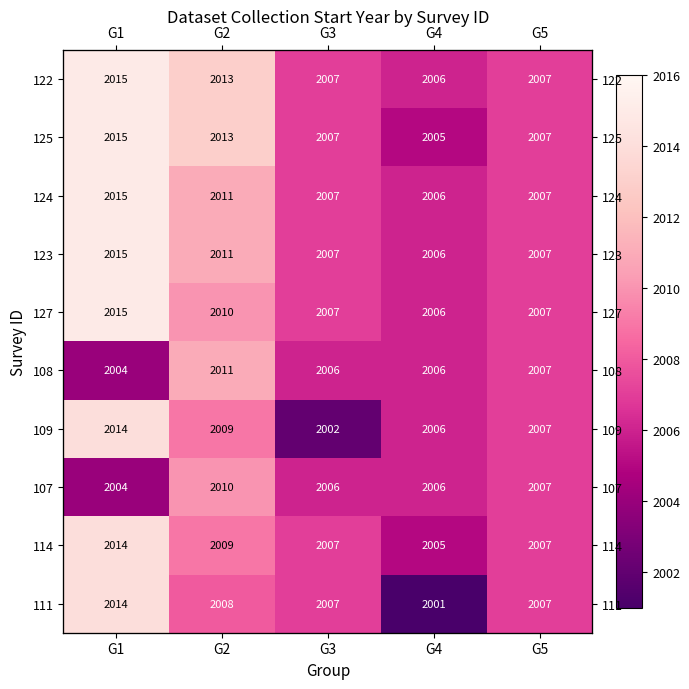

What is the sum of the 127 values at G2 and G5?

4017